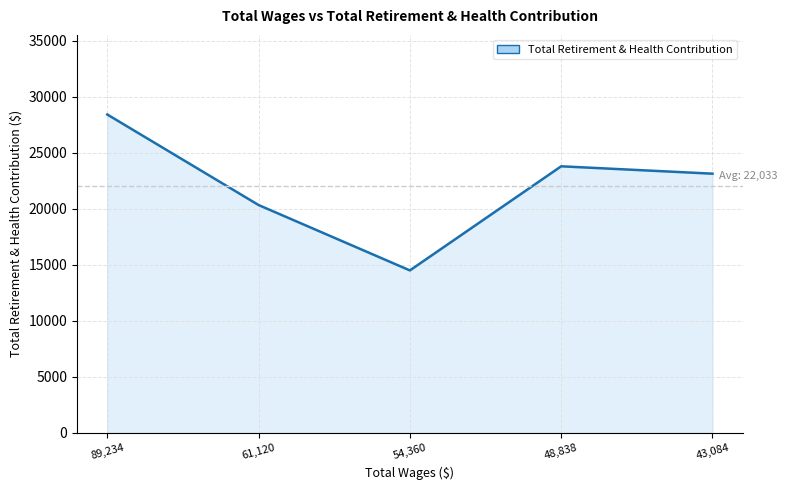

Is it true that the value at 43,084 is 39730?

False